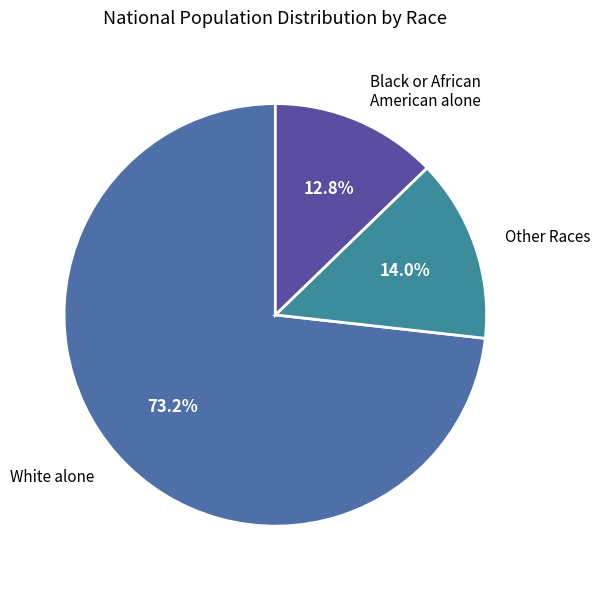

How many slices are in this pie chart?

3